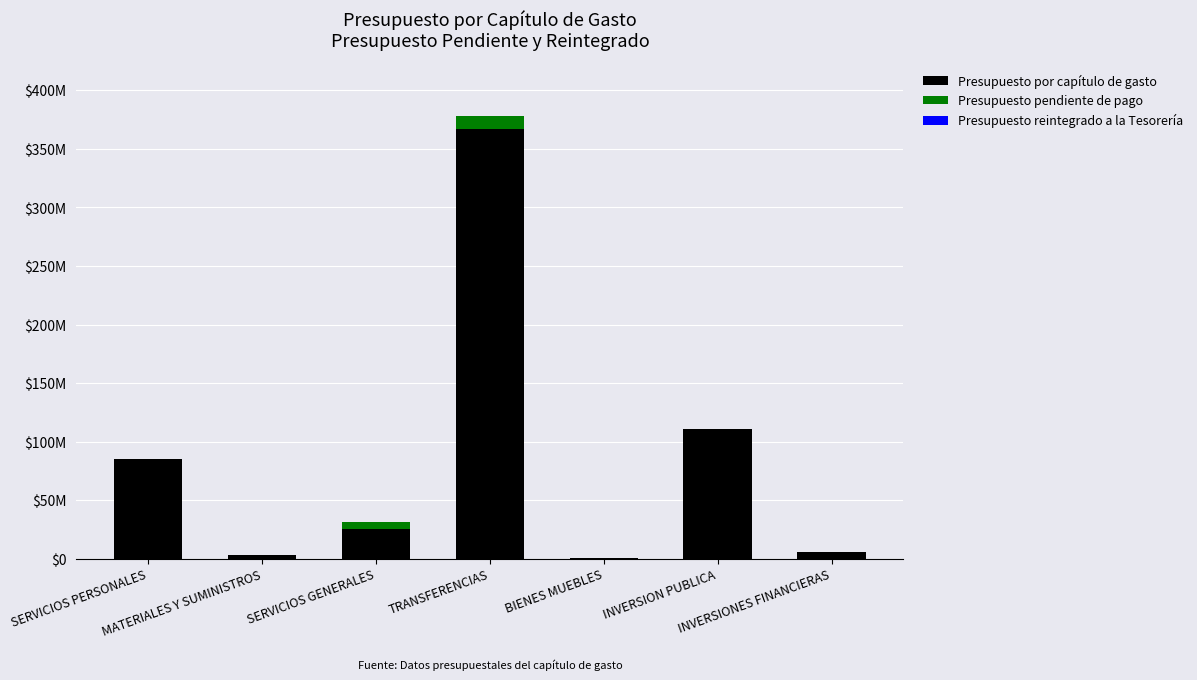

At how many categories does at least one series exceed 64794244?

3